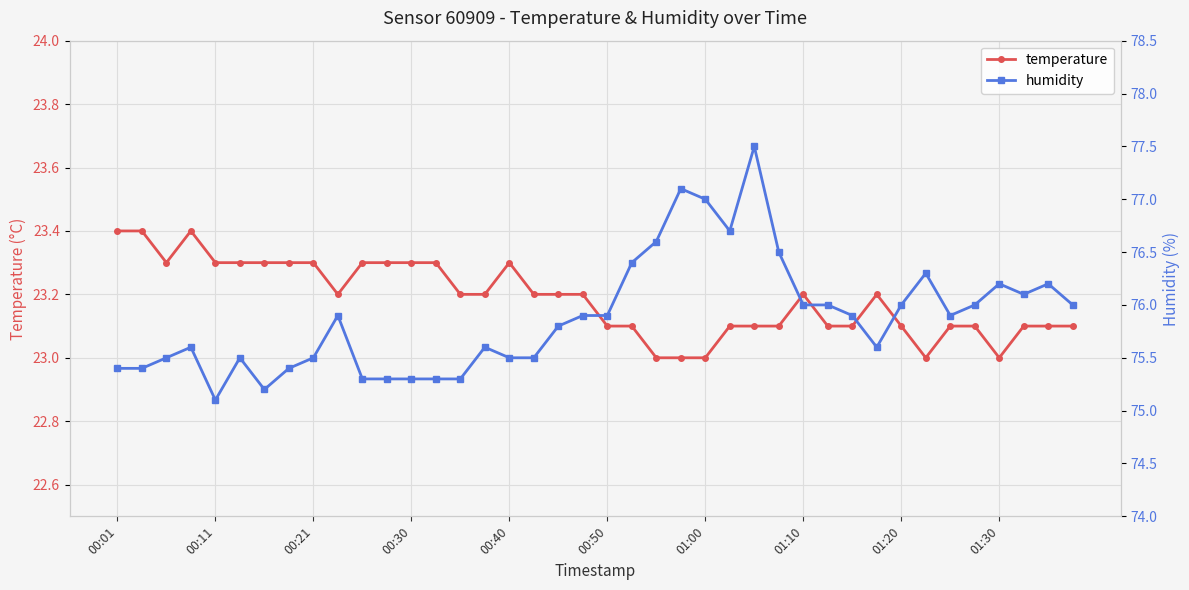

What is the difference between the maximum and minimum values in the humidity series?

2.4